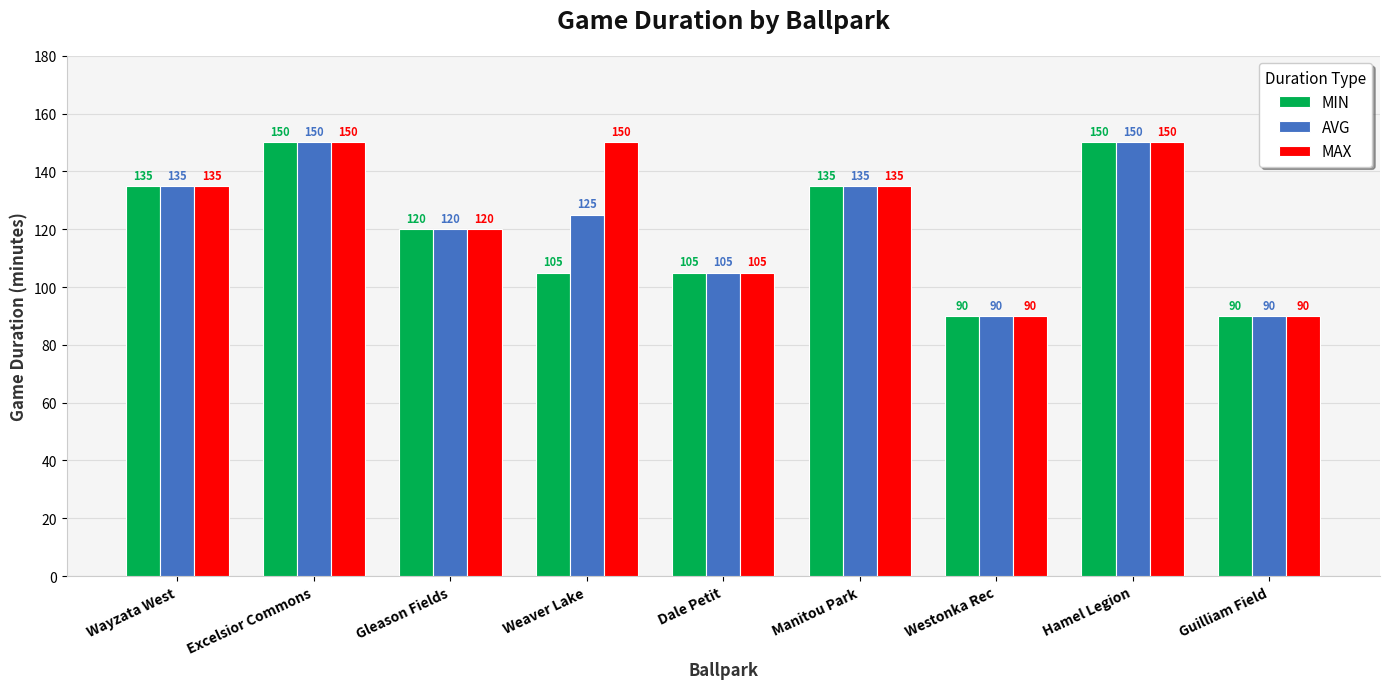

What is the lowest value of the MIN series?

90